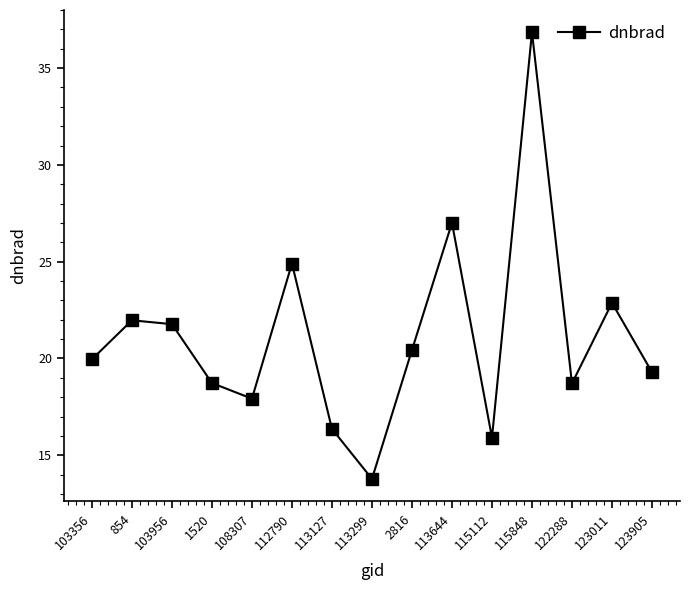

What is the approximate value at 113127?

16.4